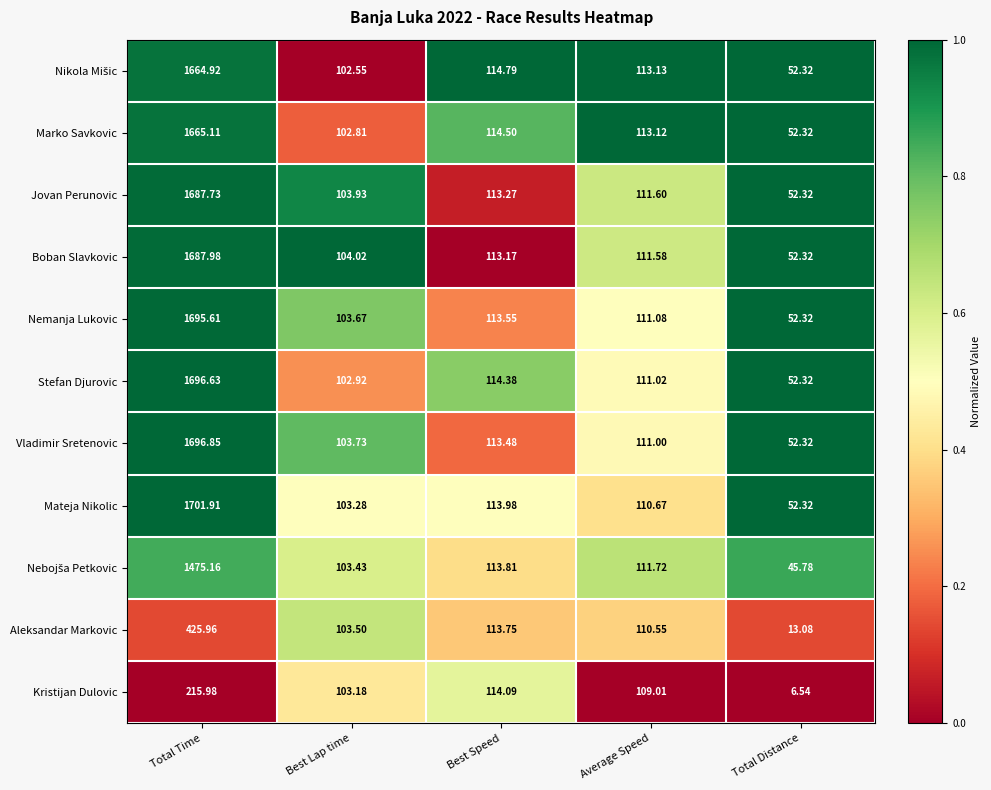

Which series has the widest spread of values?

Mateja Nikolic